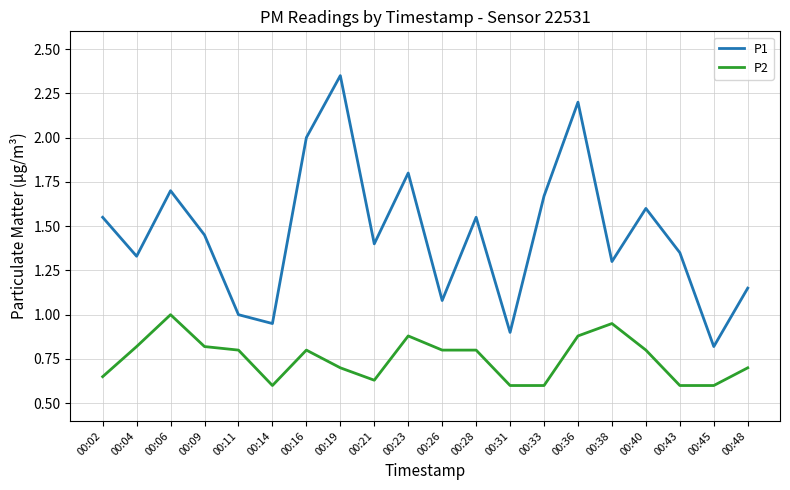

What is the total value across all series at 00:21?

2.0